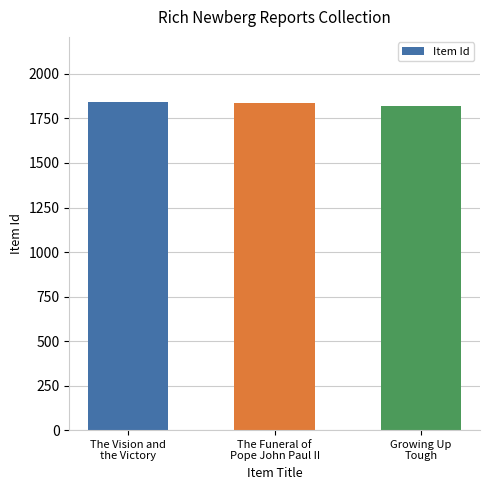

Count the number of data series in this chart.

1